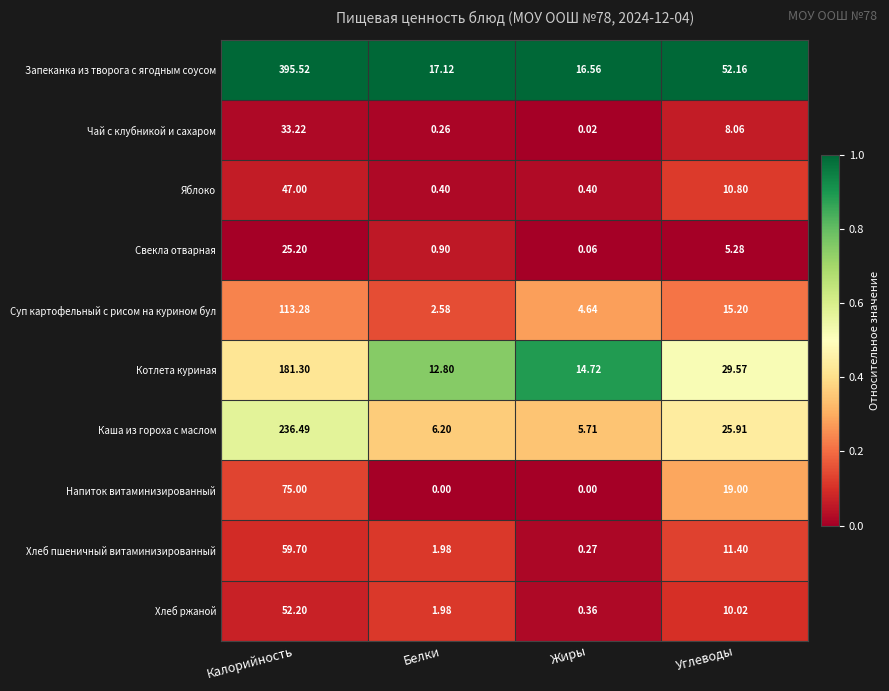

At which label does Напиток витаминизированный first exceed 19?

Калорийность